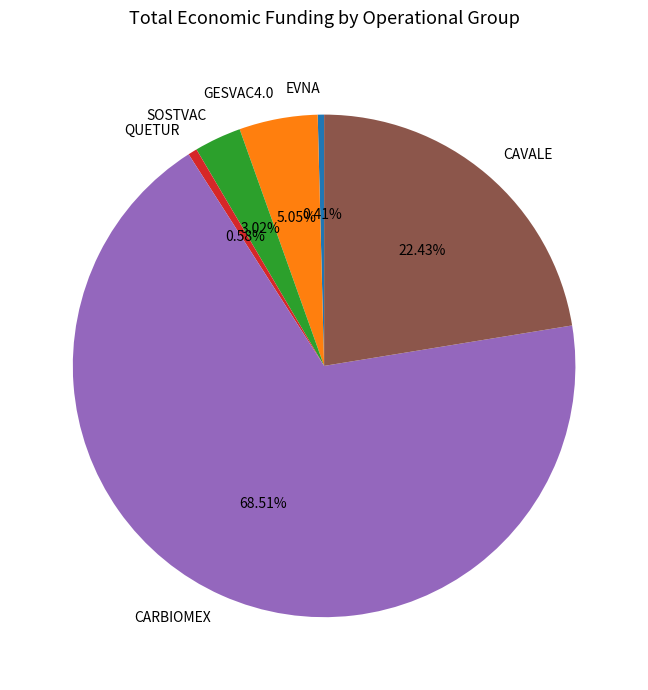

What percentage is the SOSTVAC slice, to the nearest percent?

3%